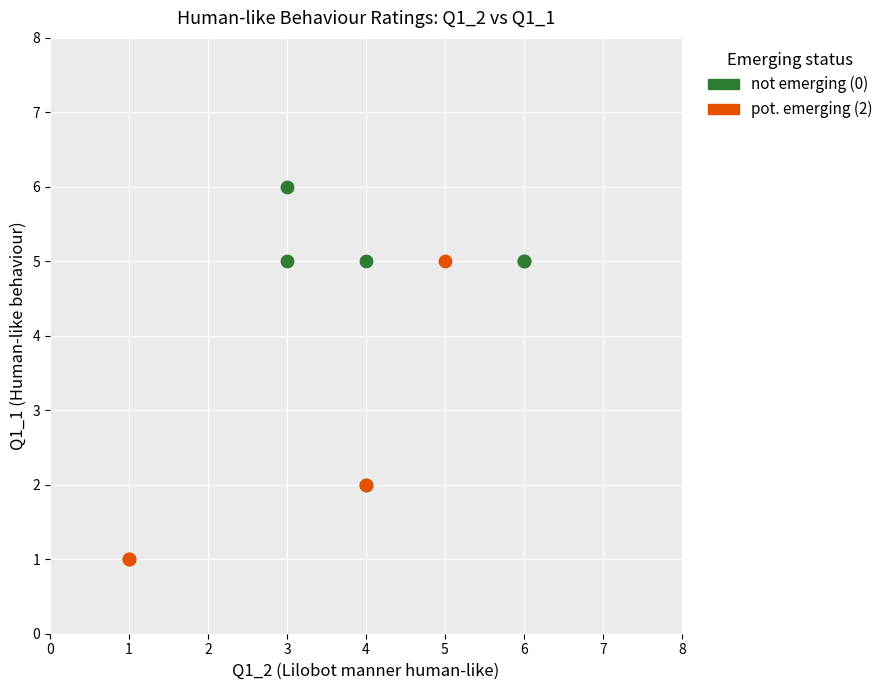

Which series reaches the maximum Y coordinate?

not emerging (0)